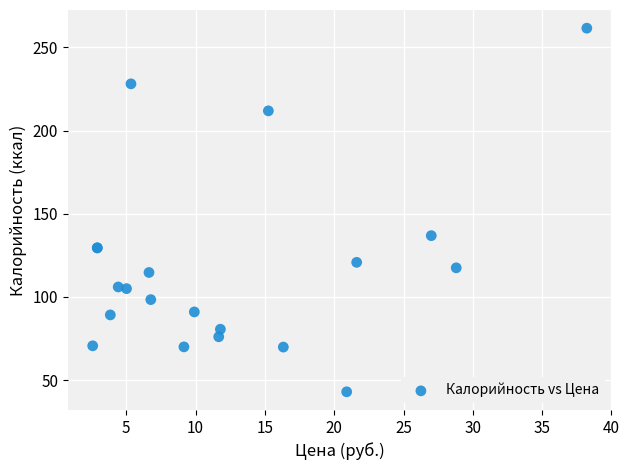

What Y value in the scatter plot is closest to 152?

136.8